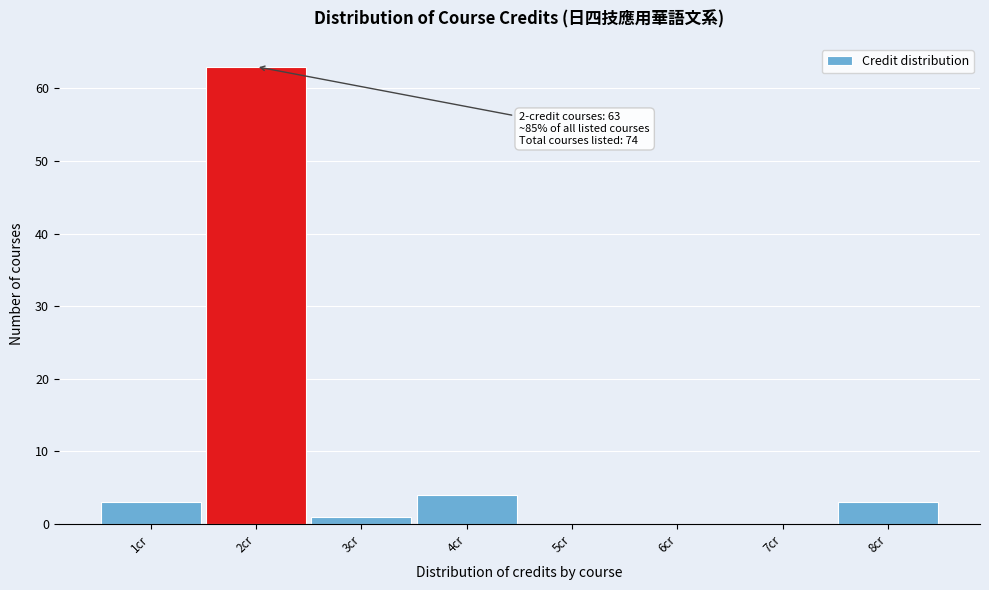

Over which range of the x-axis is the bar tallest?

1.5 to 2.5